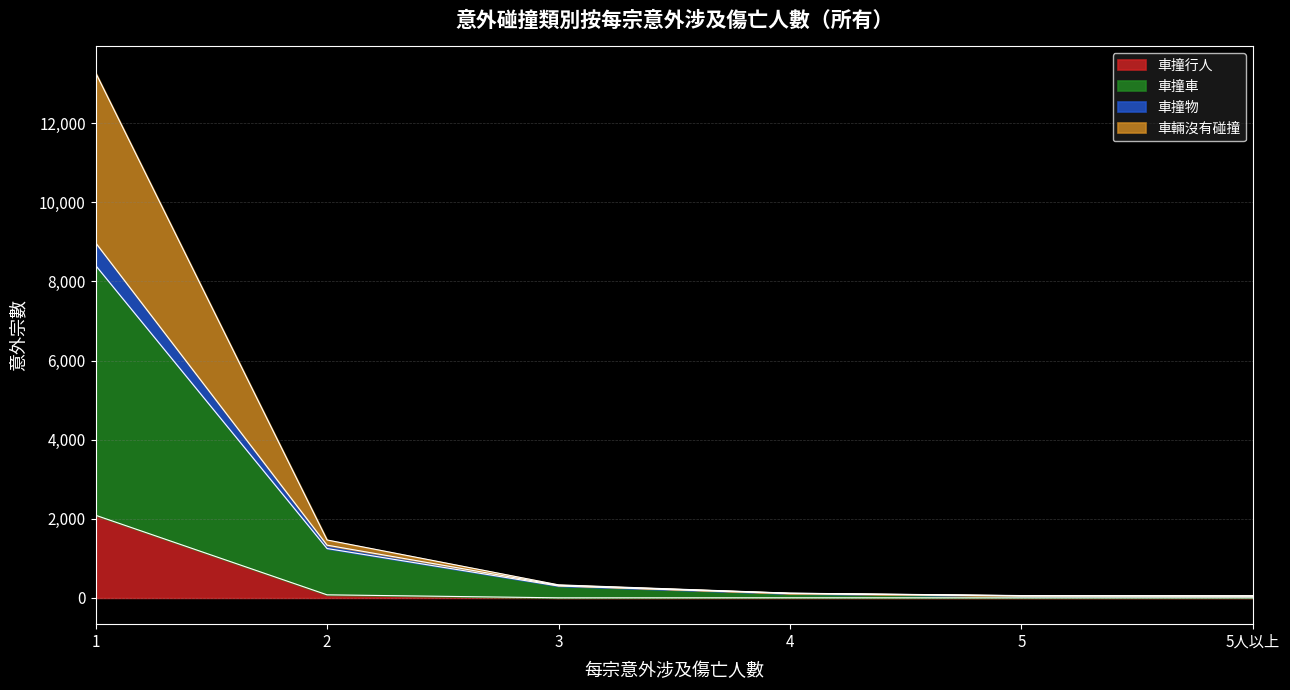

Reading left to right, extract all data points from this chart.

車撞行人: 2089	78	2	3	1	2
車撞車: 8404	1248	301	108	47	47
車撞物: 8976	1333	319	118	55	51
車輛沒有碰撞: 13274	1464	330	120	59	51